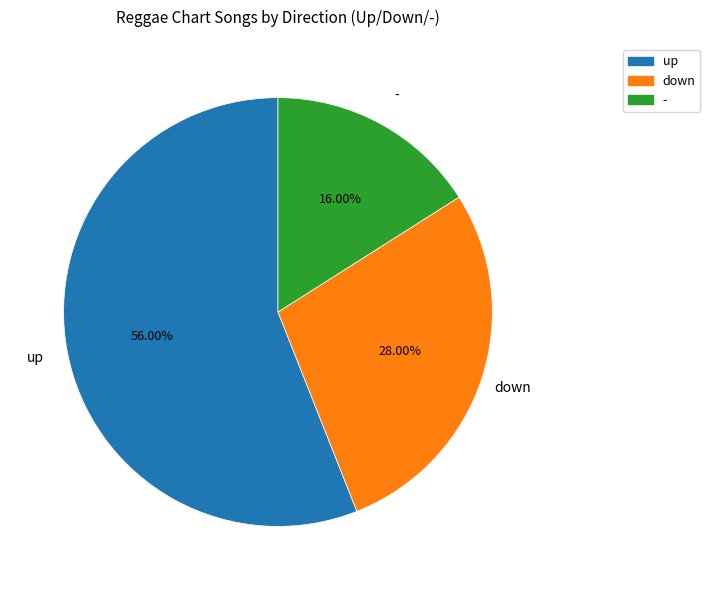

To the nearest percent, what percentage of the pie is up?

56%